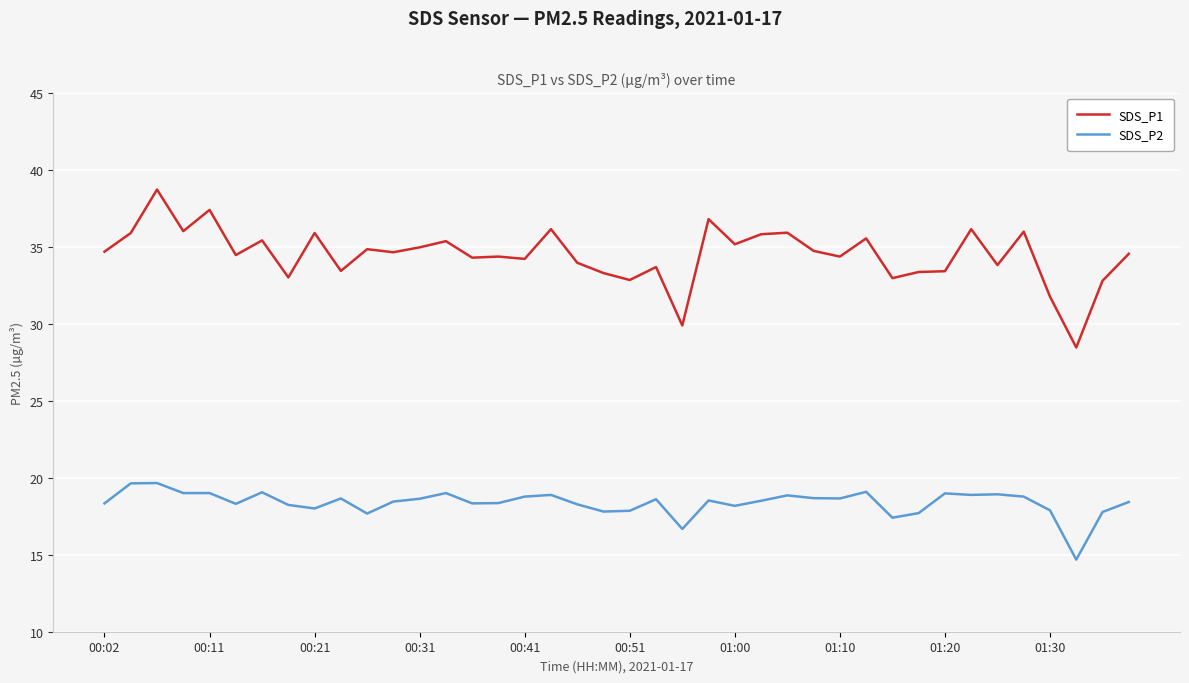

List the series in order of their peak value, highest first.

SDS_P1, SDS_P2